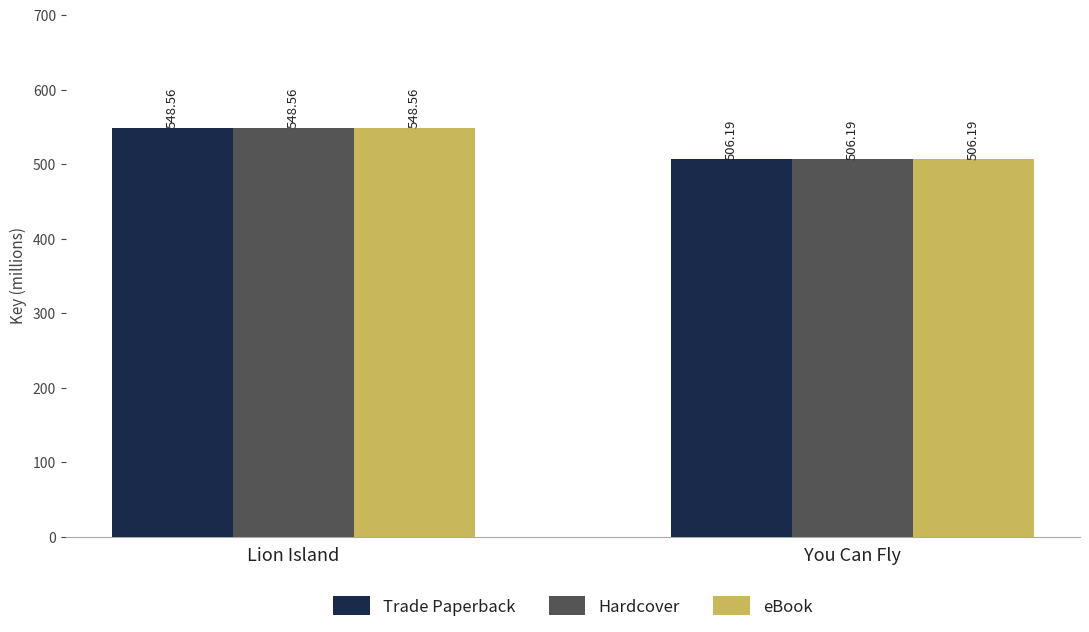

What is the greatest value displayed?

548.6